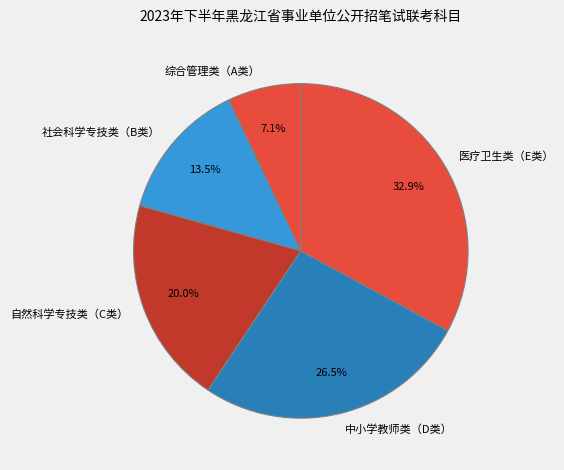

Approximately how many times larger is the value at 社会科学专技类（B类） compared to 中小学教师类（D类）?

0.5